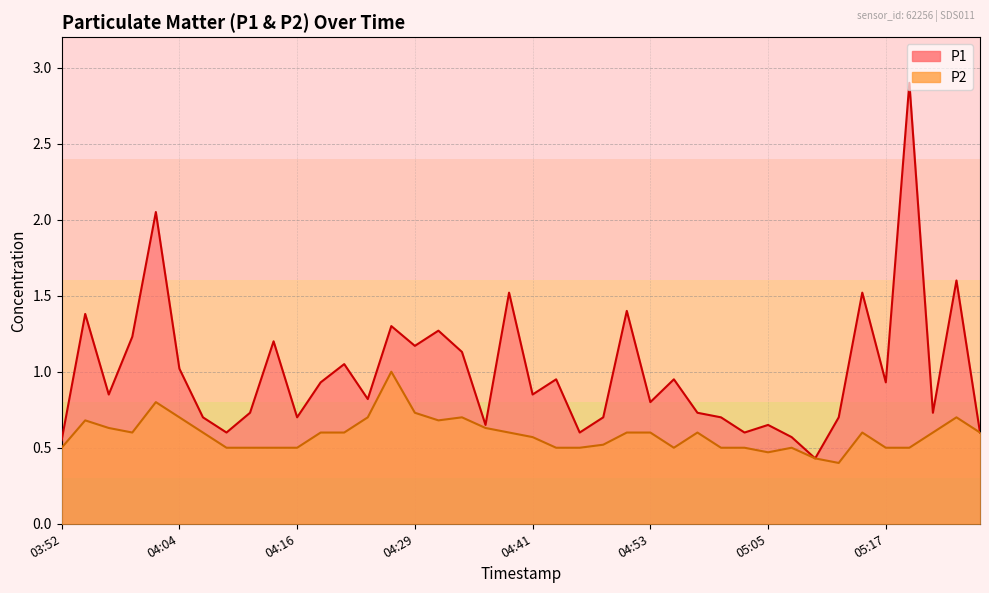

What is the minimum value for P2?

0.4